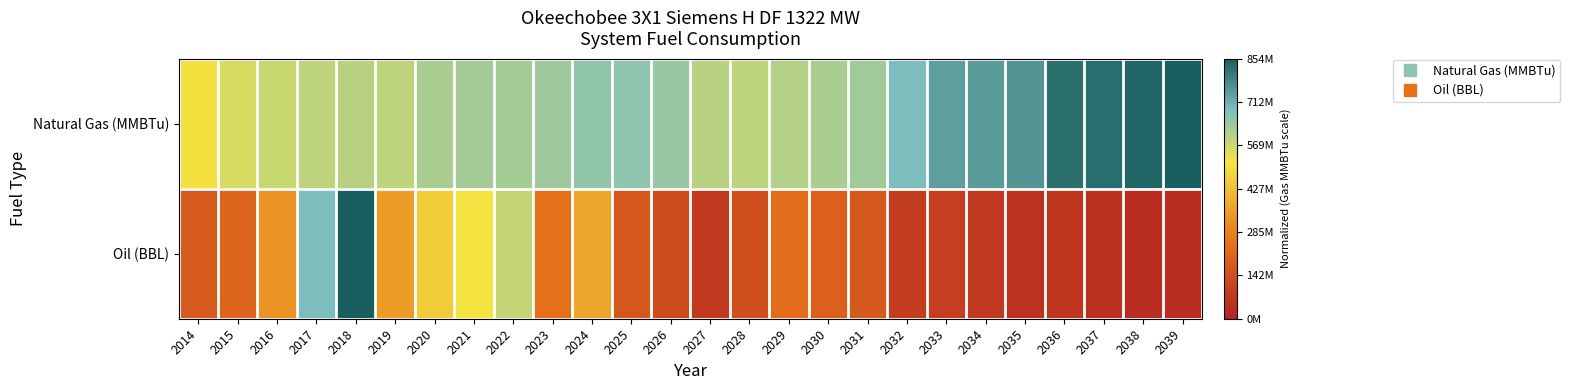

Reading left to right, transcribe all the data shown in this chart.

Natural Gas (MMBTu): 2014=0.6	2015=0.7	2016=0.7	2017=0.7	2018=0.7	2019=0.7	2020=0.7	2021=0.7	2022=0.7	2023=0.7	2024=0.8	2025=0.8	2026=0.8	2027=0.7	2028=0.7	2029=0.7	2030=0.7	2031=0.7	2032=0.8	2033=0.9	2034=0.9	2035=0.9	2036=1.0	2037=1.0	2038=1.0	2039=1.0
Oil (BBL): 2014=0.2	2015=0.2	2016=0.4	2017=0.8	2018=1.0	2019=0.4	2020=0.5	2021=0.6	2022=0.7	2023=0.3	2024=0.4	2025=0.2	2026=0.2	2027=0.1	2028=0.2	2029=0.3	2030=0.2	2031=0.2	2032=0.1	2033=0.1	2034=0.1	2035=0.1	2036=0.1	2037=0.1	2038=0.0	2039=0.0